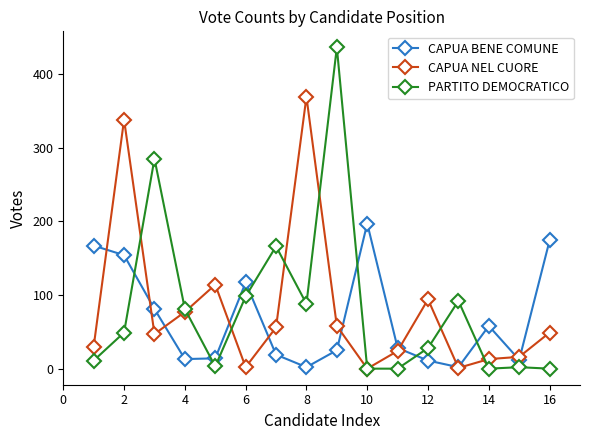

At how many categories does at least one series exceed 218?

4